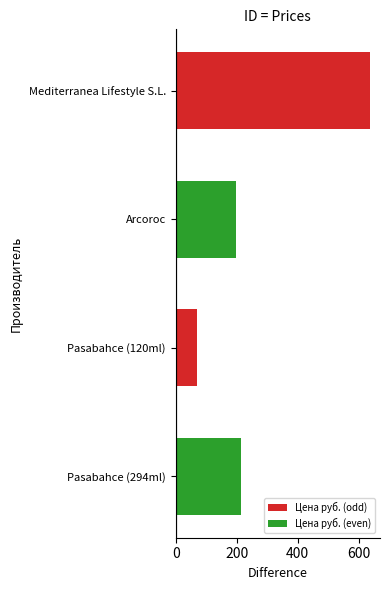

What is the difference between the values at Pasabahce (120ml) and Pasabahce (294ml)?

144